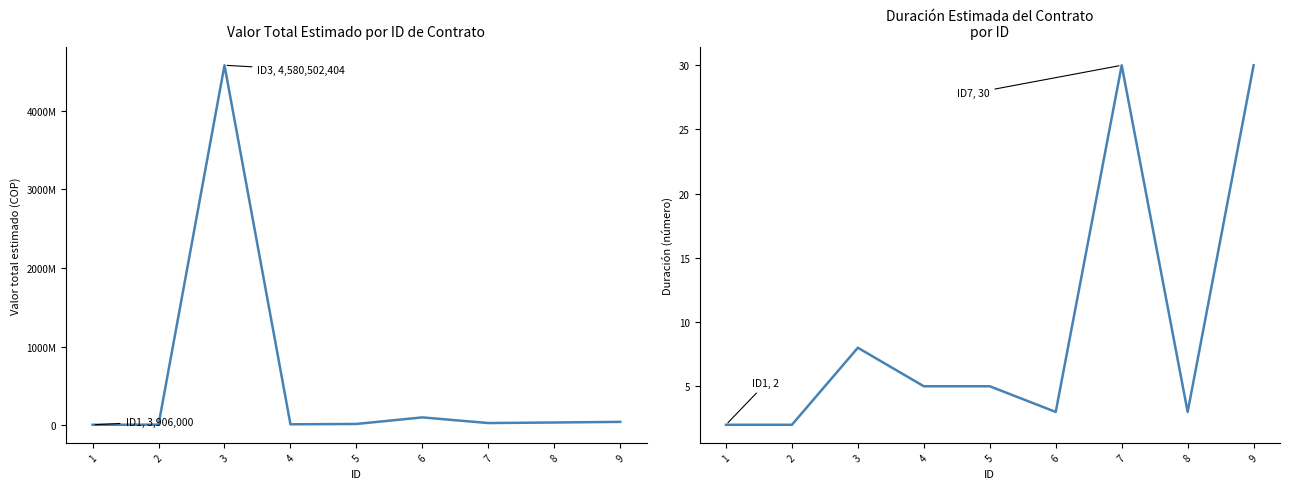

How many categories are shown in the chart?

9